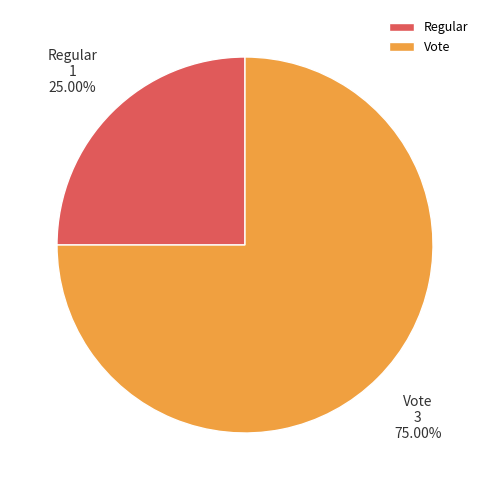

To the nearest percent, what percentage of the pie is Vote?

75%